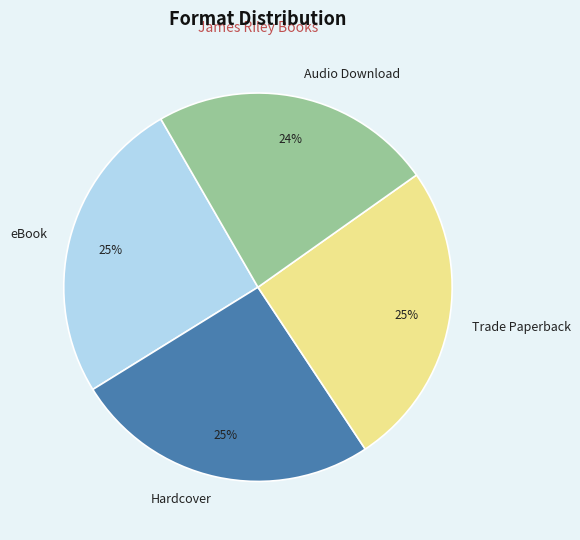

Do Trade Paperback and Audio Download together represent more than half of the pie?

No